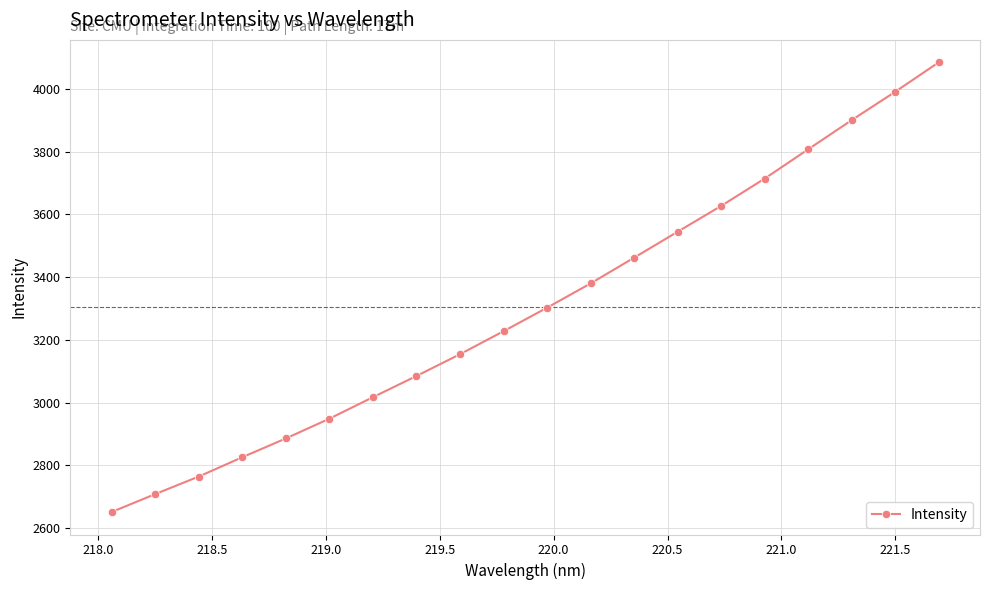

What is the difference between the second highest and second lowest values?

1283.3